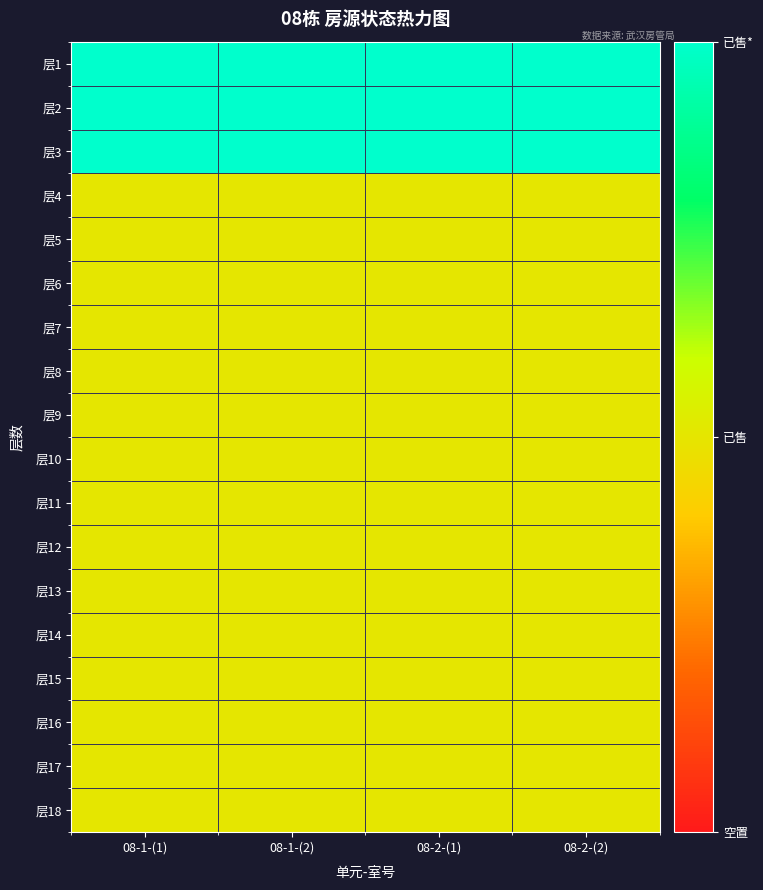

Reading left to right, what are all the values shown in this chart?

层1: 08-1-(1)=2	08-1-(2)=2	08-2-(1)=2	08-2-(2)=2
层2: 08-1-(1)=2	08-1-(2)=2	08-2-(1)=2	08-2-(2)=2
层3: 08-1-(1)=2	08-1-(2)=2	08-2-(1)=2	08-2-(2)=2
层4: 08-1-(1)=1	08-1-(2)=1	08-2-(1)=1	08-2-(2)=1
层5: 08-1-(1)=1	08-1-(2)=1	08-2-(1)=1	08-2-(2)=1
层6: 08-1-(1)=1	08-1-(2)=1	08-2-(1)=1	08-2-(2)=1
层7: 08-1-(1)=1	08-1-(2)=1	08-2-(1)=1	08-2-(2)=1
层8: 08-1-(1)=1	08-1-(2)=1	08-2-(1)=1	08-2-(2)=1
层9: 08-1-(1)=1	08-1-(2)=1	08-2-(1)=1	08-2-(2)=1
层10: 08-1-(1)=1	08-1-(2)=1	08-2-(1)=1	08-2-(2)=1
层11: 08-1-(1)=1	08-1-(2)=1	08-2-(1)=1	08-2-(2)=1
层12: 08-1-(1)=1	08-1-(2)=1	08-2-(1)=1	08-2-(2)=1
层13: 08-1-(1)=1	08-1-(2)=1	08-2-(1)=1	08-2-(2)=1
层14: 08-1-(1)=1	08-1-(2)=1	08-2-(1)=1	08-2-(2)=1
层15: 08-1-(1)=1	08-1-(2)=1	08-2-(1)=1	08-2-(2)=1
层16: 08-1-(1)=1	08-1-(2)=1	08-2-(1)=1	08-2-(2)=1
层17: 08-1-(1)=1	08-1-(2)=1	08-2-(1)=1	08-2-(2)=1
层18: 08-1-(1)=1	08-1-(2)=1	08-2-(1)=1	08-2-(2)=1